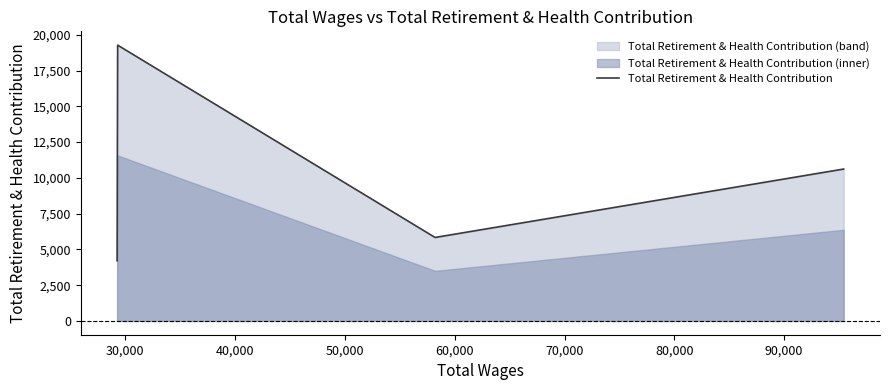

How many lines are shown in the chart?

1